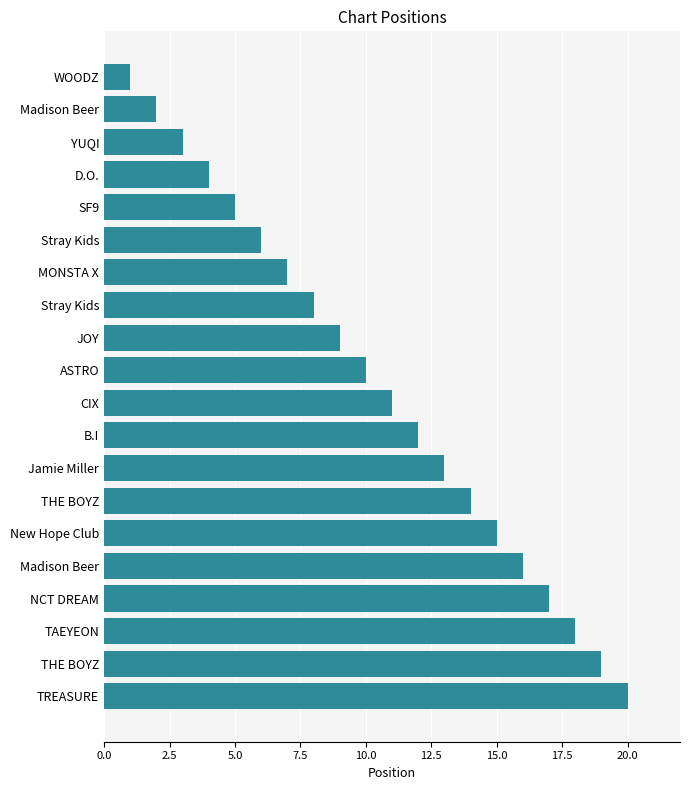

Are the bars horizontal?

Yes